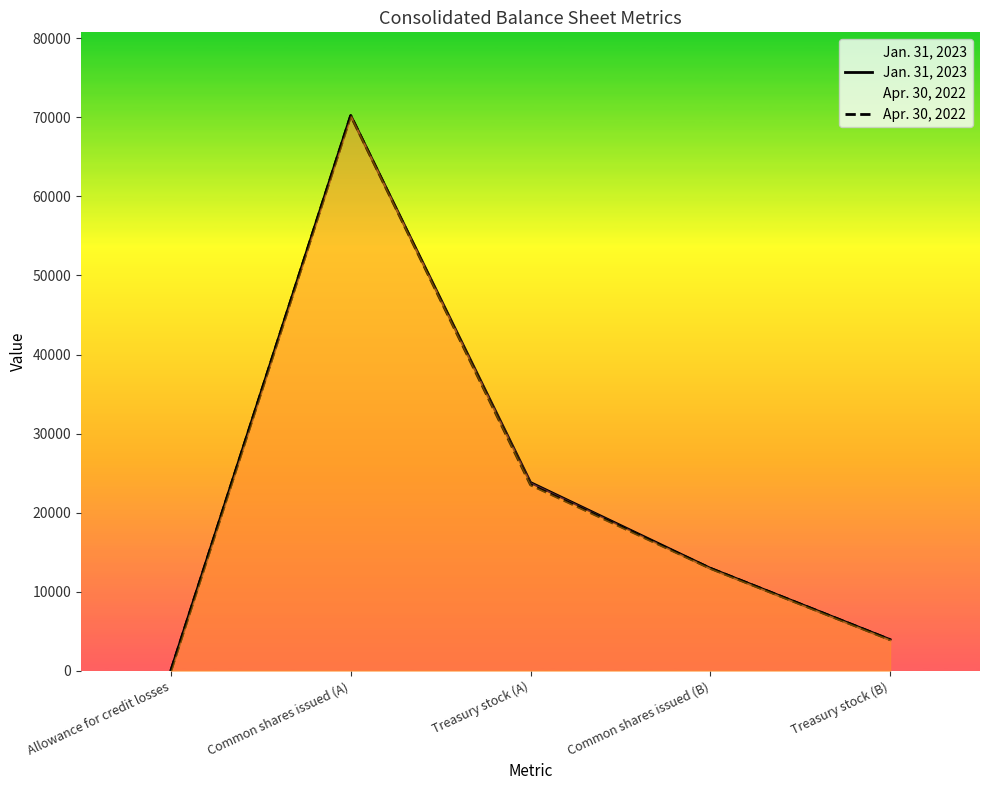

What is the difference between the Jan. 31, 2023 values at Allowance for credit losses and Treasury stock (B)?

3904.1